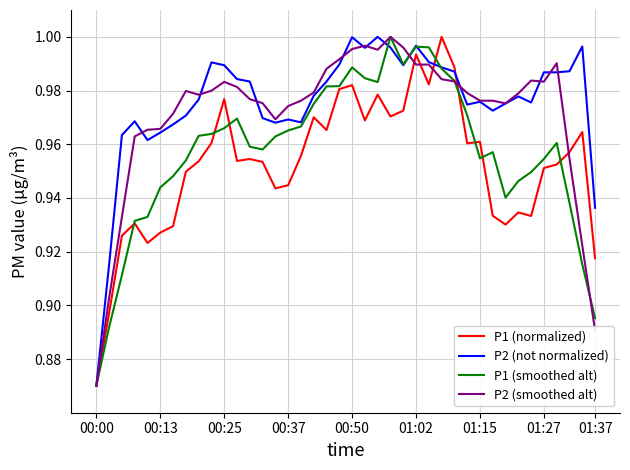

List the series in order of their overall mean, lowest first.

P1 (normalized), P1 (smoothed alt), P2 (smoothed alt), P2 (not normalized)